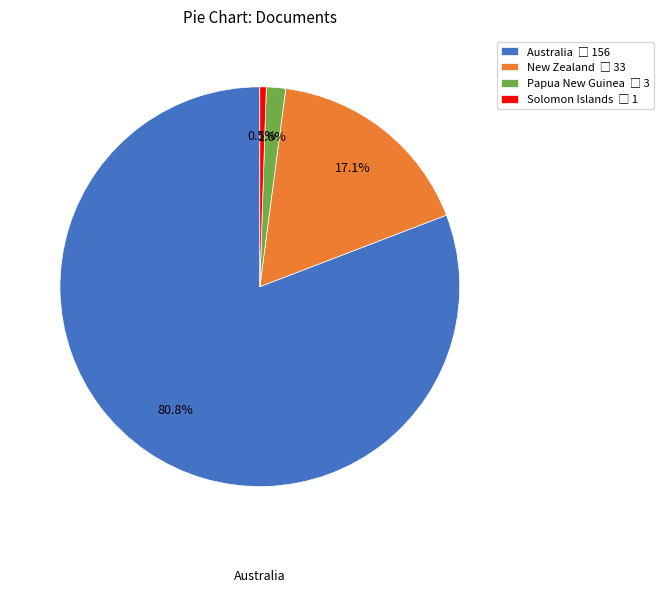

What is the largest slice in the pie chart?

Australia